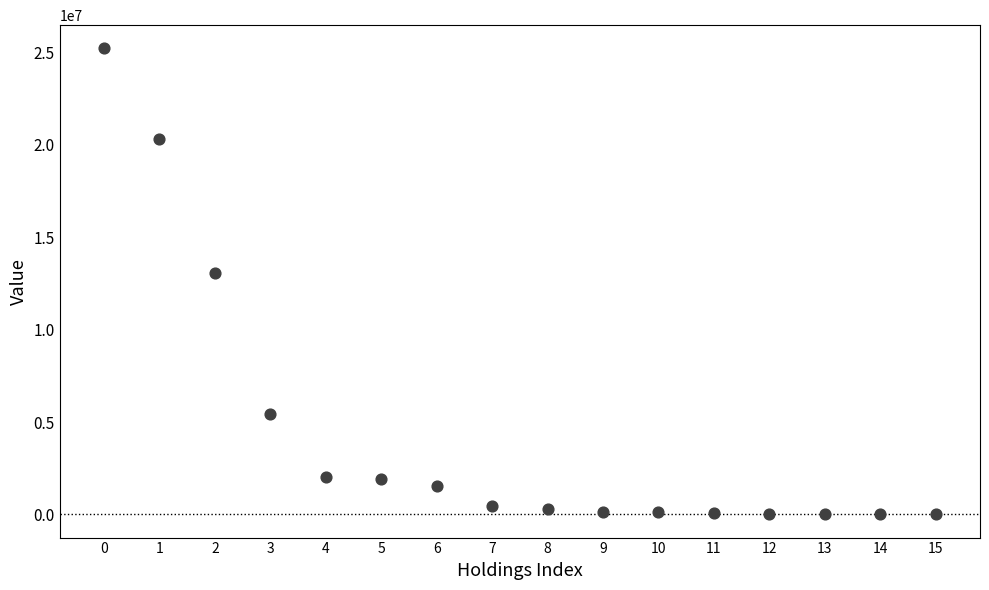

What Y value in the scatter plot is closest to 12610500?

13070000